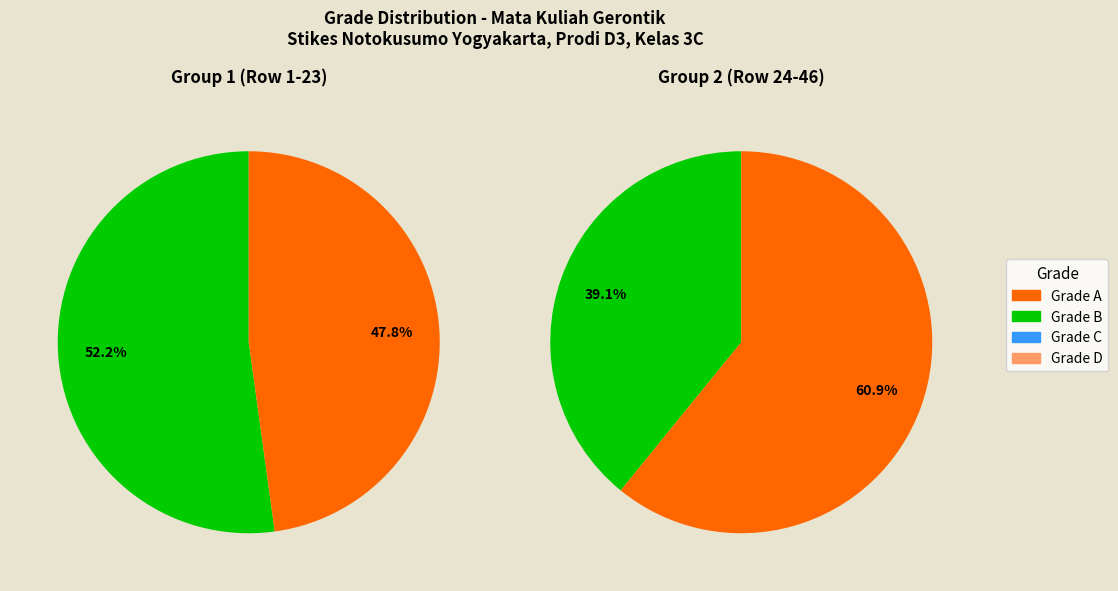

What is the total percentage of B and A?

100.0%